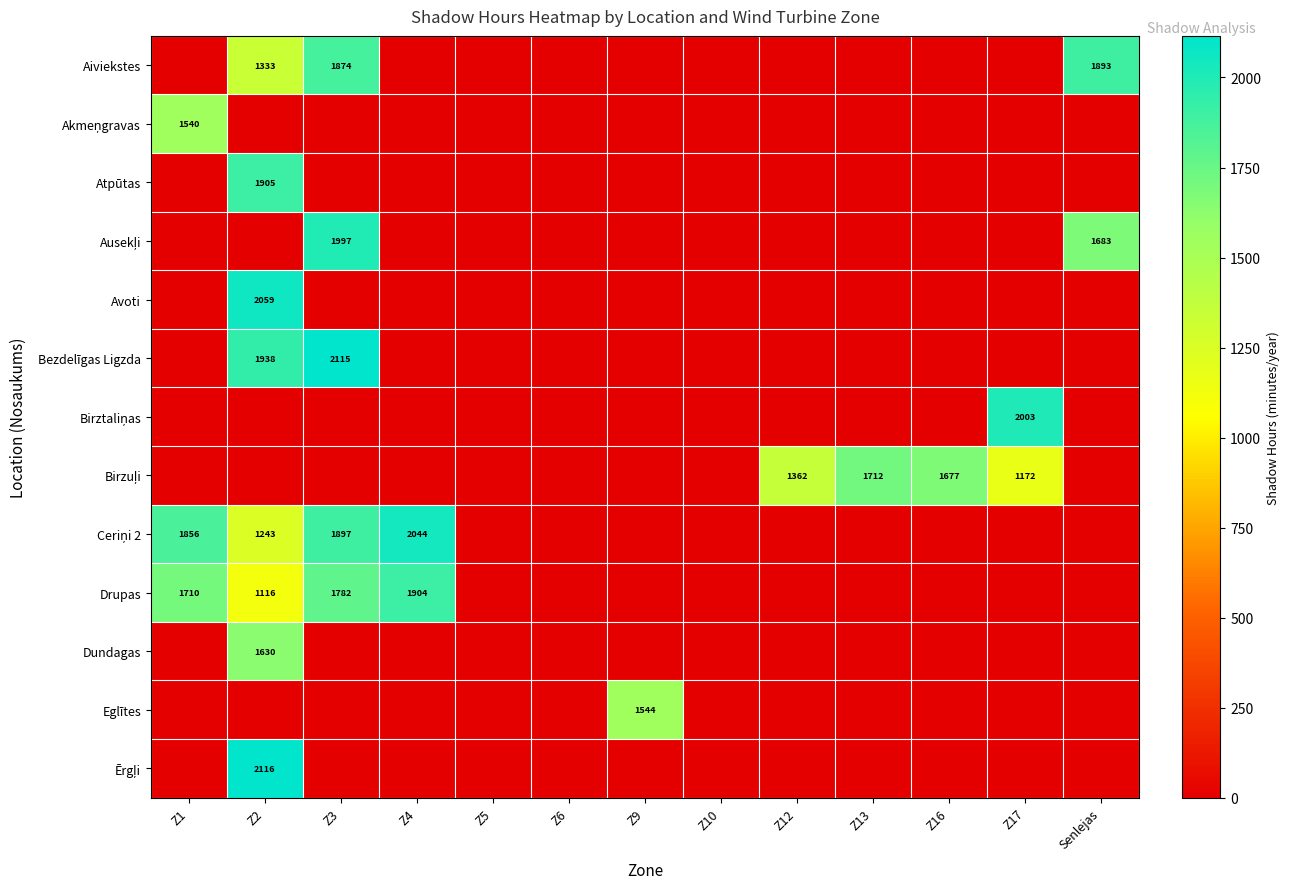

The value of Drupas at Z3 is 749. True or false?

False